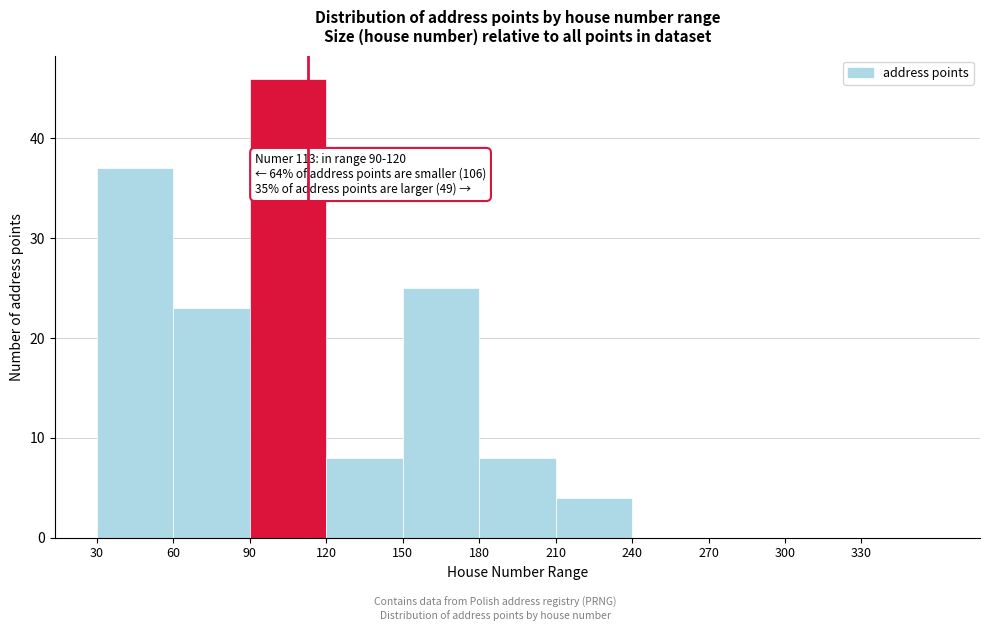

Over which range of the x-axis is the bar tallest?

90 to 120